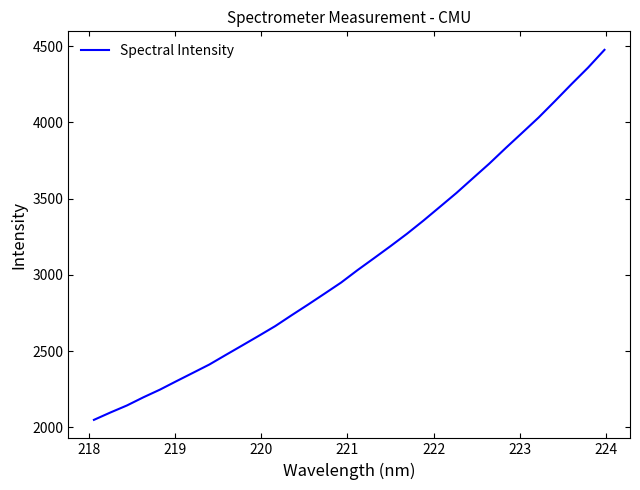

What is the difference between the maximum and minimum values?

2426.6